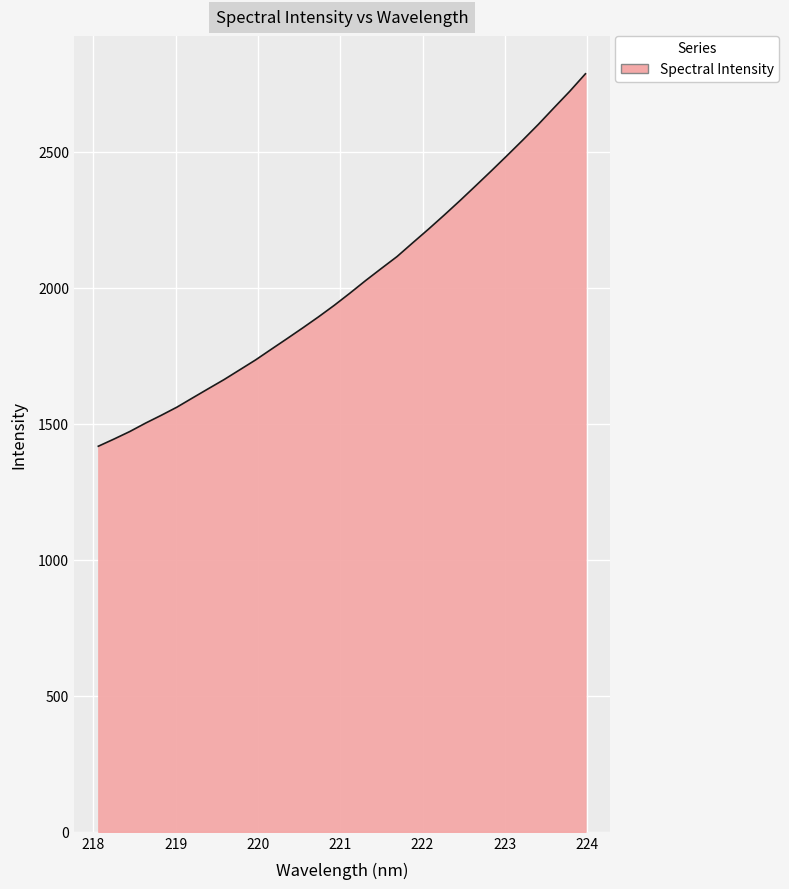

What is the minimum value shown in the chart?

1417.7